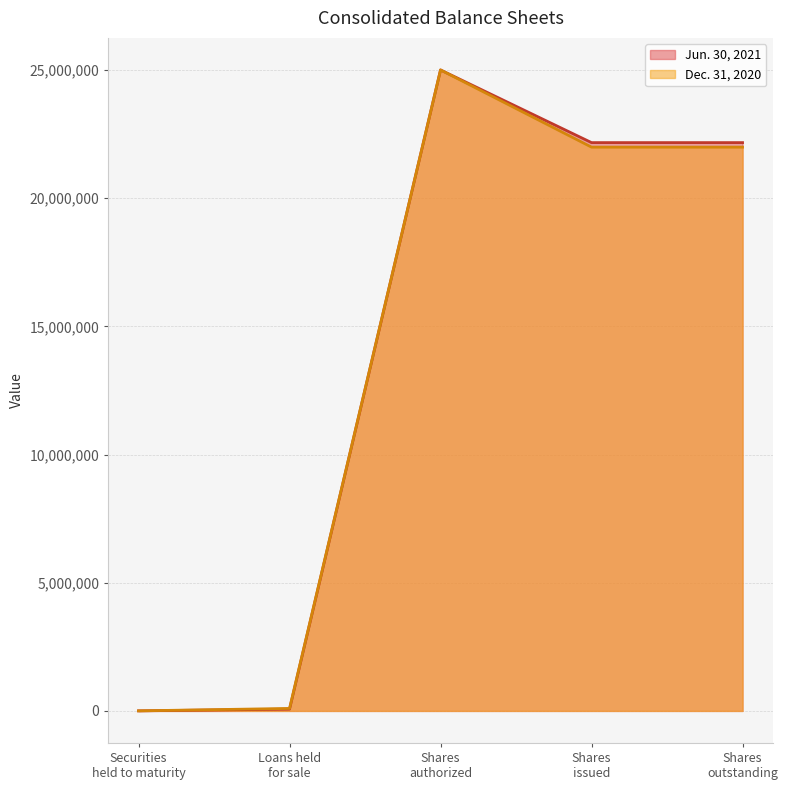

What is the maximum value shown in the chart?

25000000